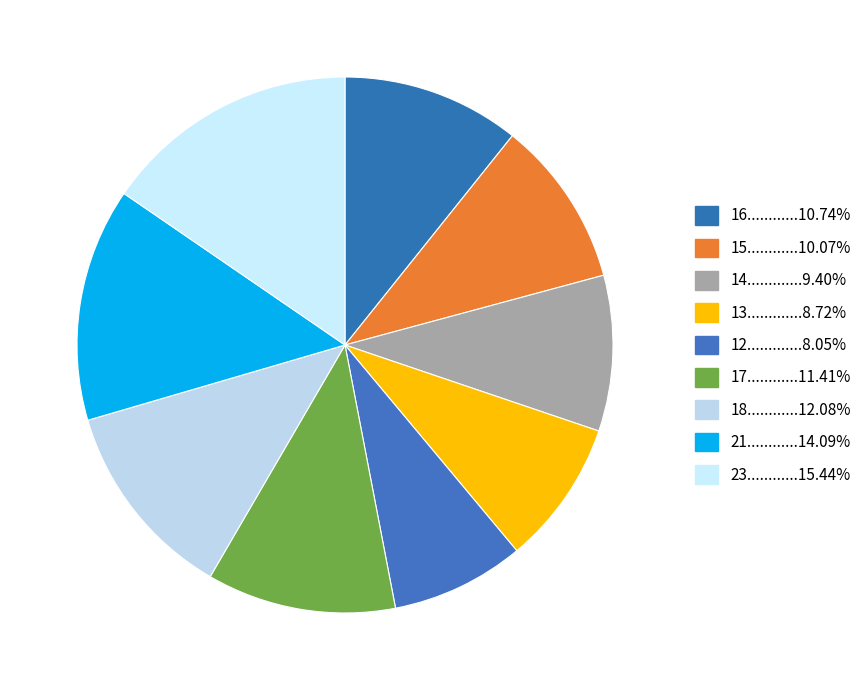

How many segments does this pie chart have?

9